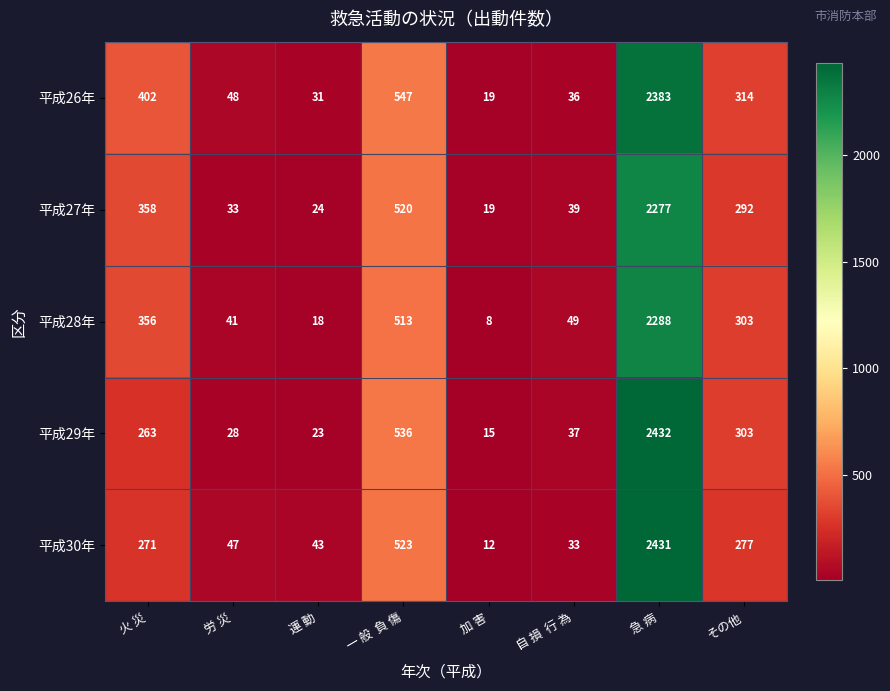

What value does the 平成30年 series have at 急 病, to the nearest 100?

2400